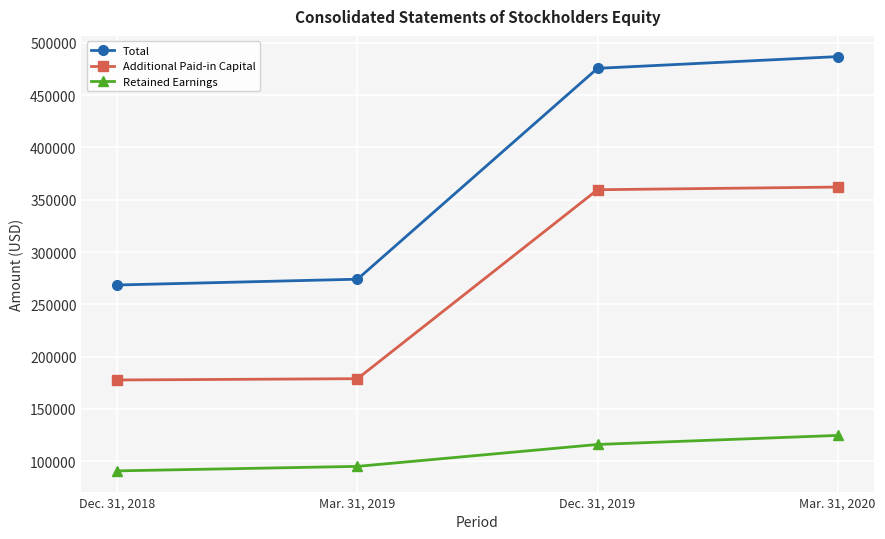

Is the value of Total at Dec. 31, 2019 greater than the value of Retained Earnings at Dec. 31, 2019?

Yes